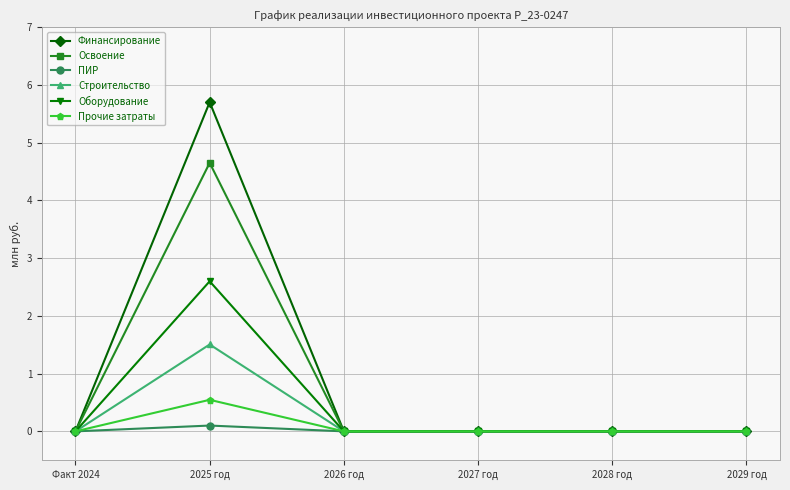

What is the greatest value displayed?

5.7